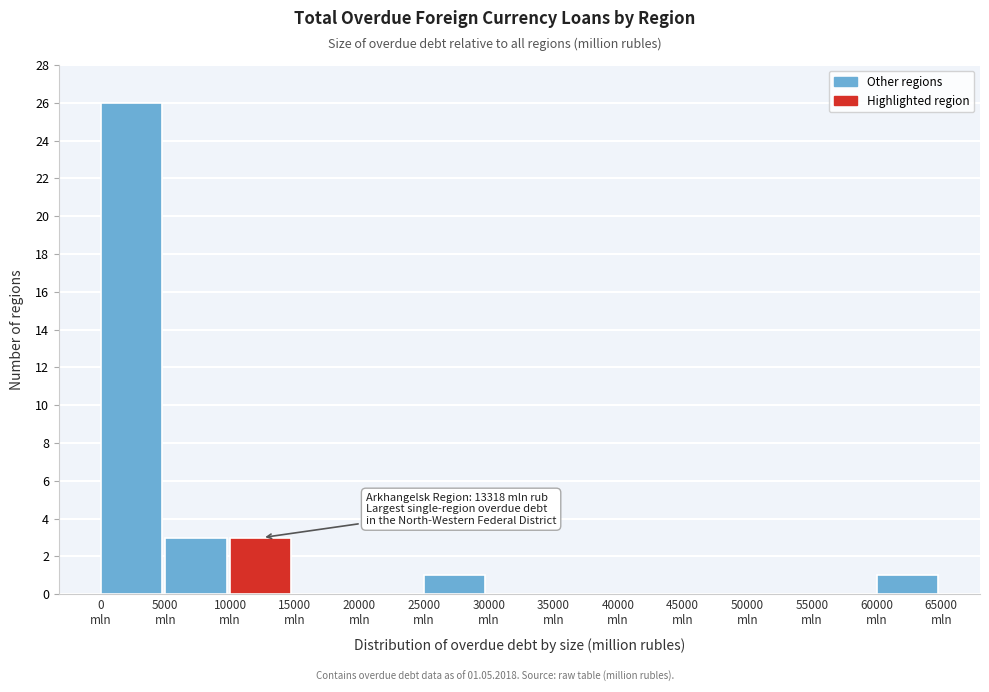

Over which range of the x-axis is the bar tallest?

0 to 5000